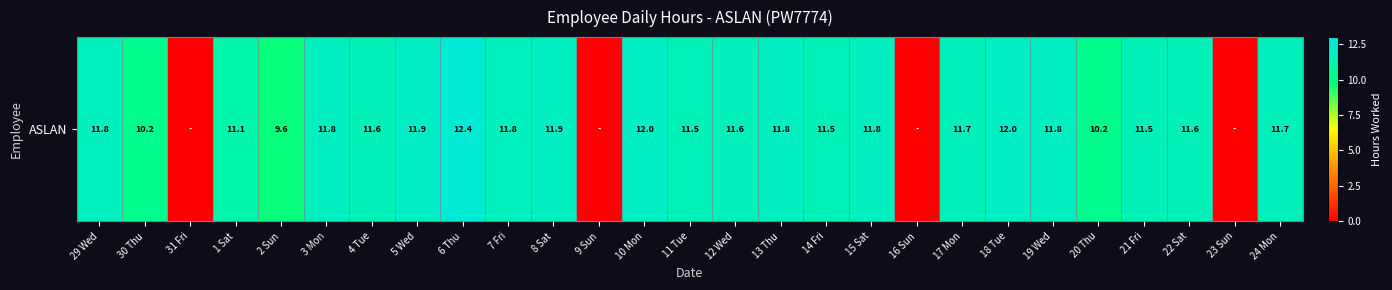

Reading left to right, extract all data points from this chart.

29 Wed=11.8	30 Thu=10.2	31 Fri=0.0	1 Sat=11.1	2 Sun=9.6	3 Mon=11.8	4 Tue=11.6	5 Wed=11.9	6 Thu=12.4	7 Fri=11.8	8 Sat=11.9	9 Sun=0.0	10 Mon=12.0	11 Tue=11.5	12 Wed=11.6	13 Thu=11.8	14 Fri=11.5	15 Sat=11.8	16 Sun=0.0	17 Mon=11.7	18 Tue=12.0	19 Wed=11.8	20 Thu=10.2	21 Fri=11.5	22 Sat=11.6	23 Sun=0.0	24 Mon=11.7